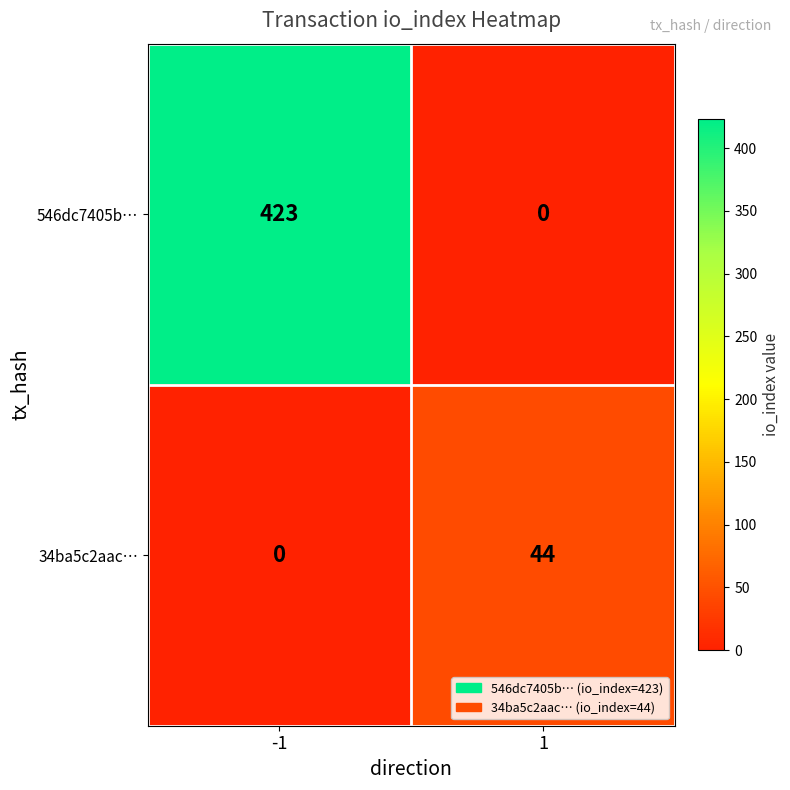

Rank the categories by 546dc7405b… value from lowest to highest.

1, -1